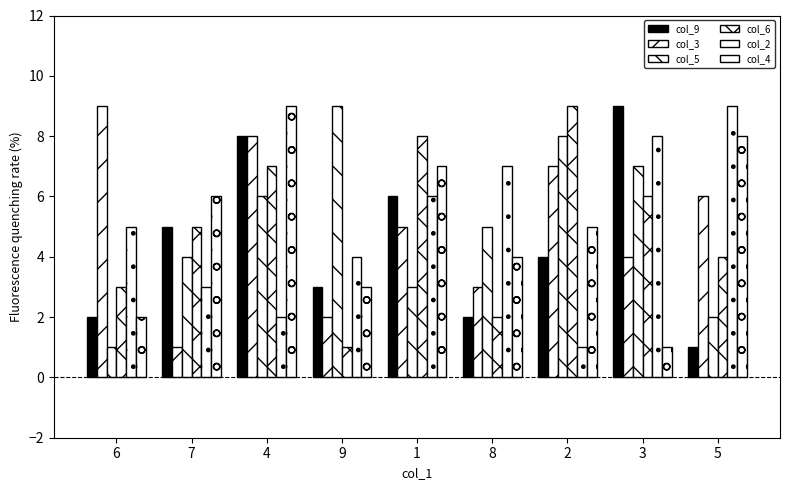

What value does the col_5 series have at 7?

4